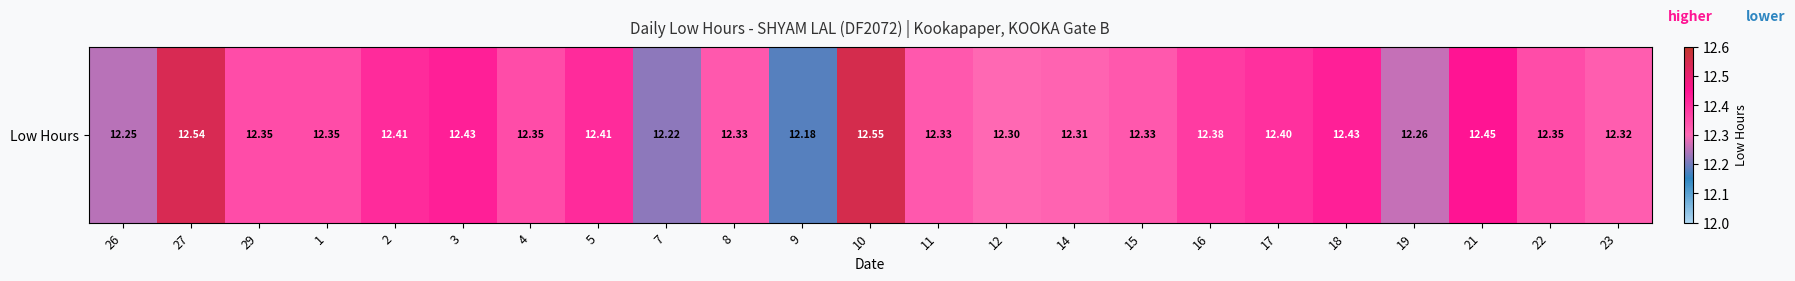

What is the average value?

12.4